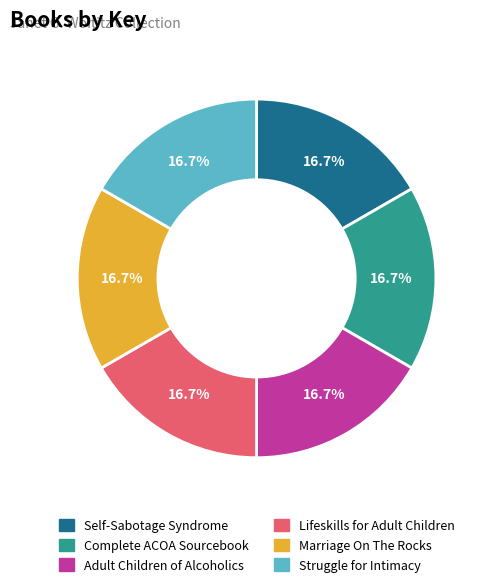

To the nearest percent, what portion does Complete ACOA Sourcebook represent?

17%